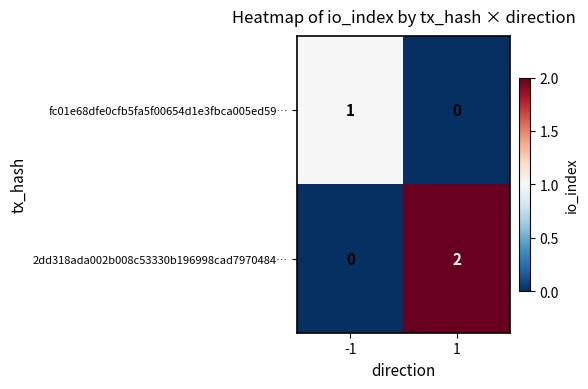

List the series in order of their overall mean, highest first.

2dd318ada002b008c53330b196998cad7970484…, fc01e68dfe0cfb5fa5f00654d1e3fbca005ed59…